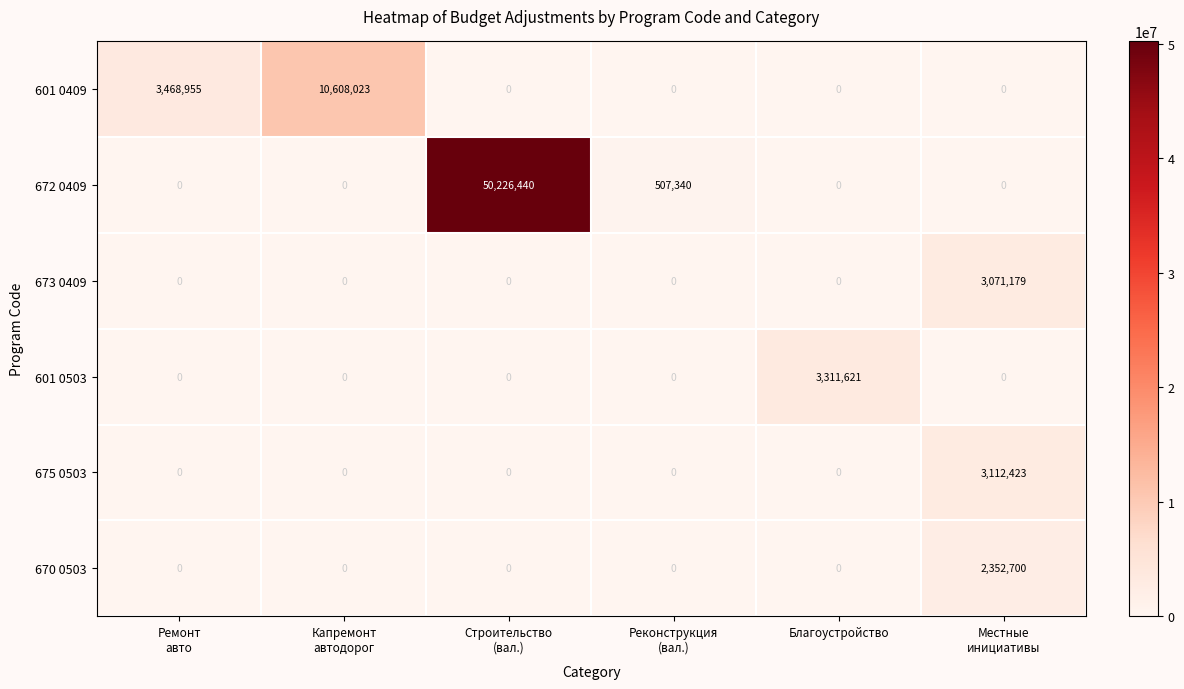

Rank the series by their maximum value, from lowest to highest.

670 0503, 673 0409, 675 0503, 601 0503, 601 0409, 672 0409